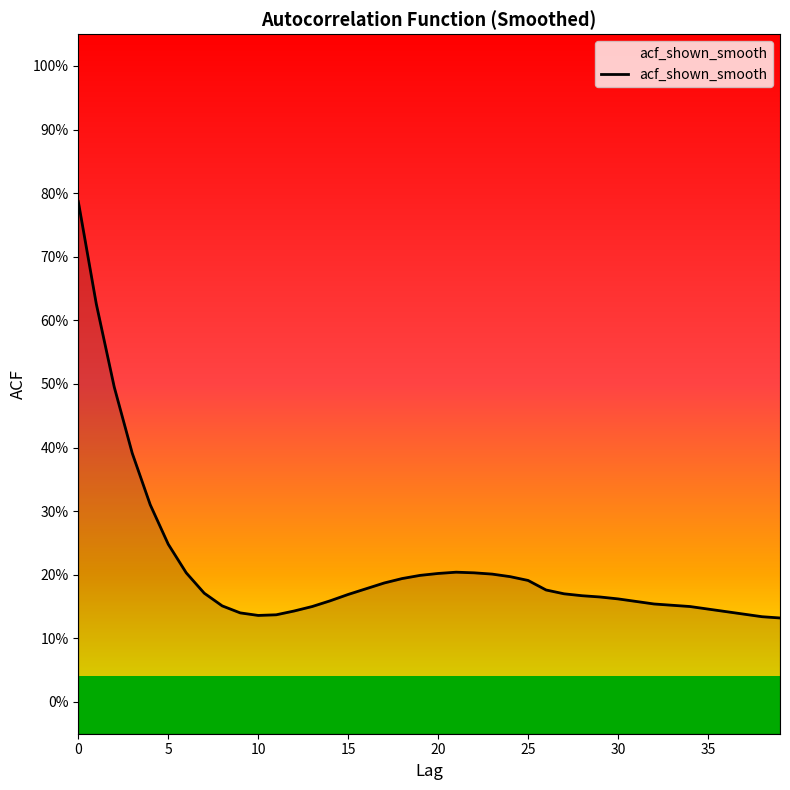

At which category does the chart reach its minimum across all series?

39